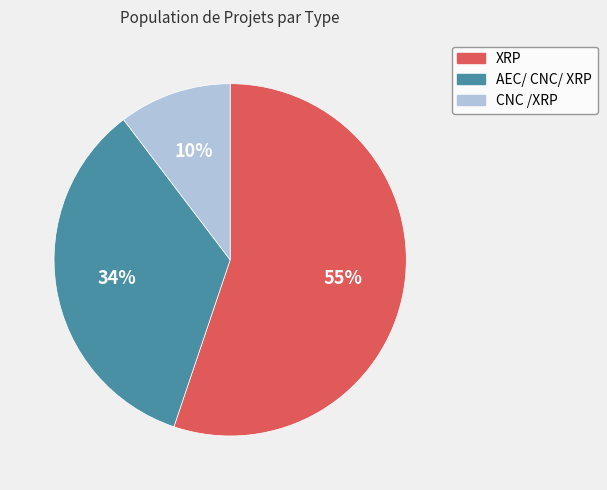

How many segments does this pie chart have?

3